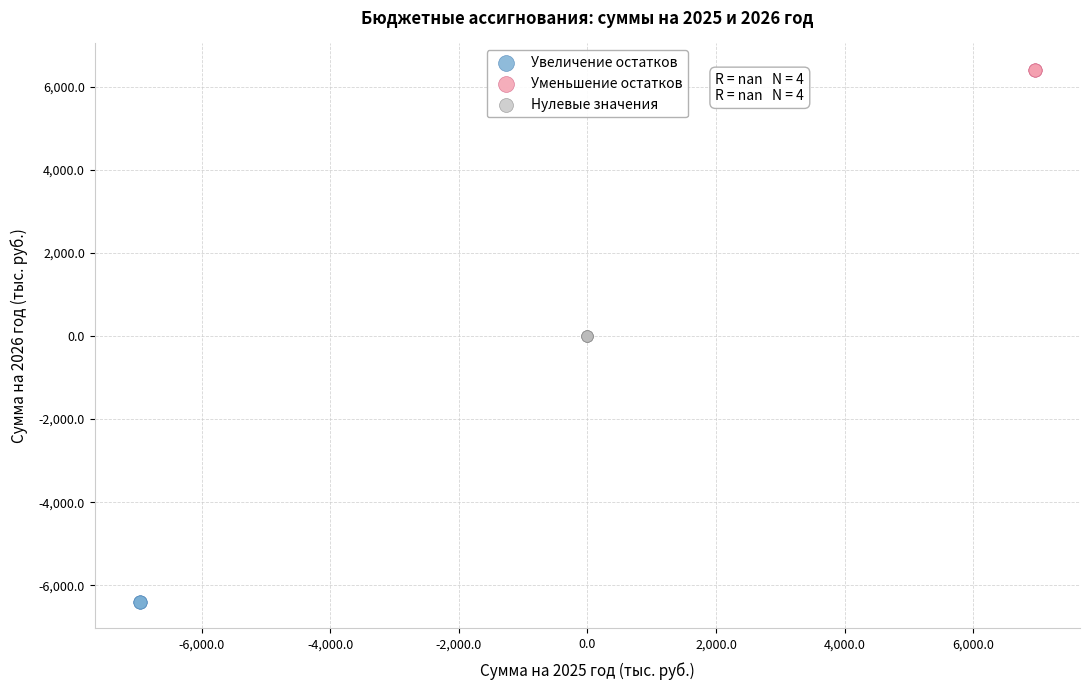

Which series contains the highest Y value?

Уменьшение остатков